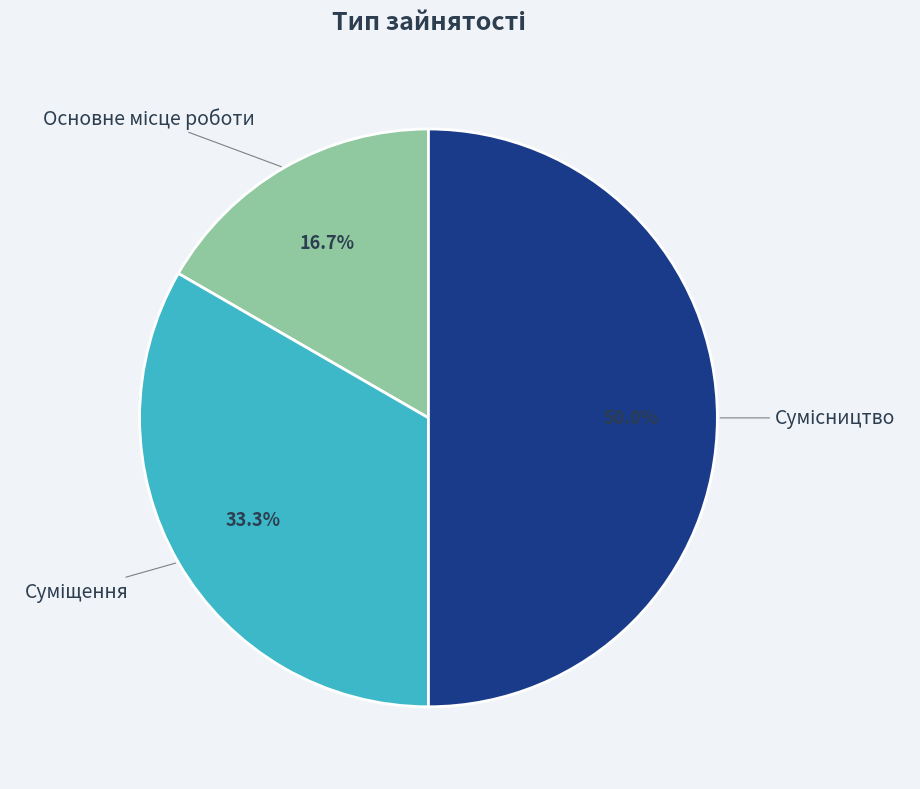

How many slices are in this pie chart?

3